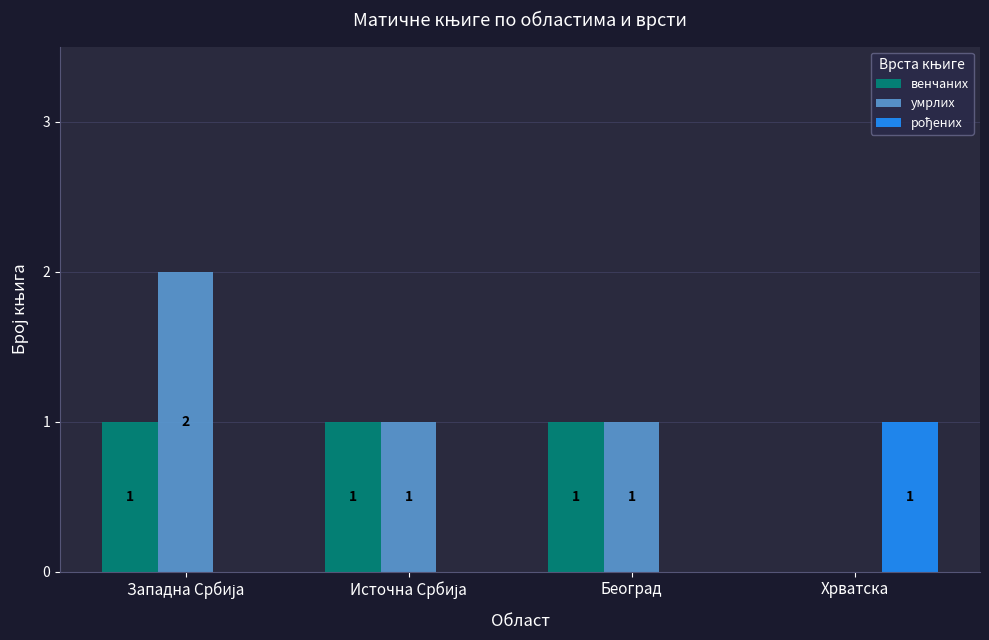

Which series has the largest range (max minus min)?

умрлих